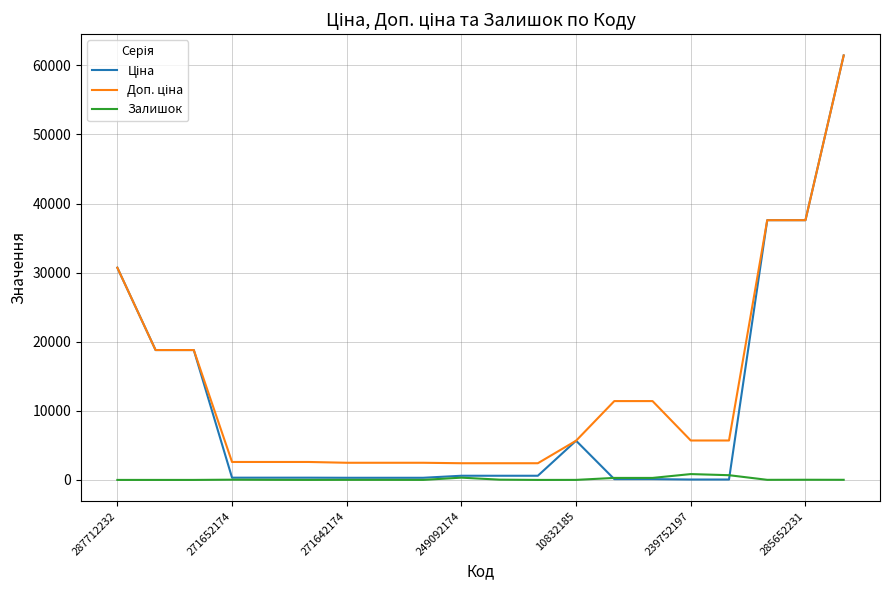

At how many categories does at least one series exceed 43534?

1